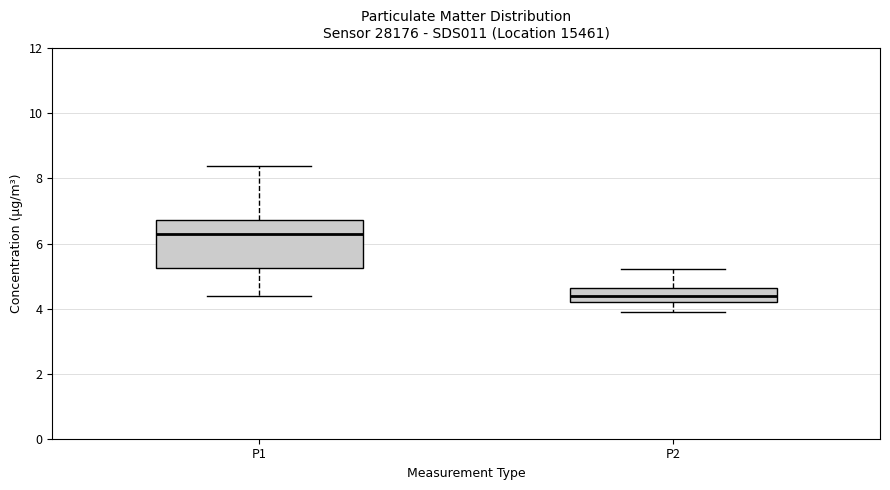

Which box's median line is the highest?

P1